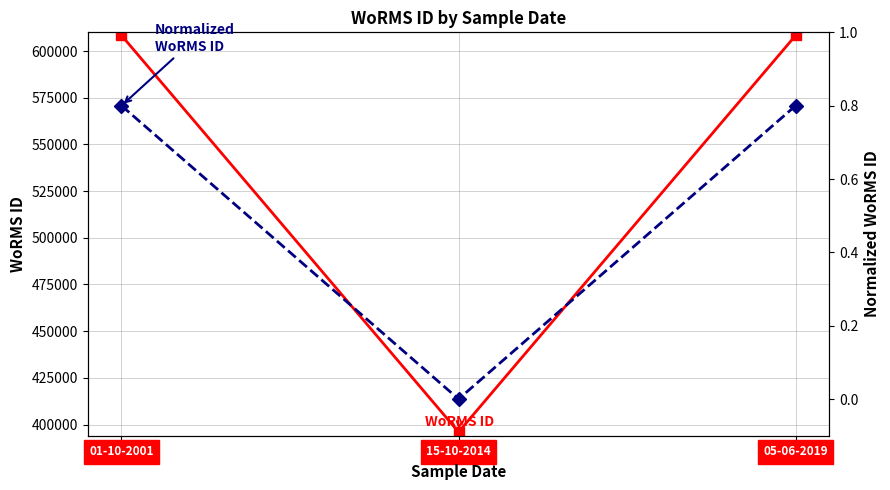

Between 01-10-2001 and 15-10-2014, which is larger?

01-10-2001